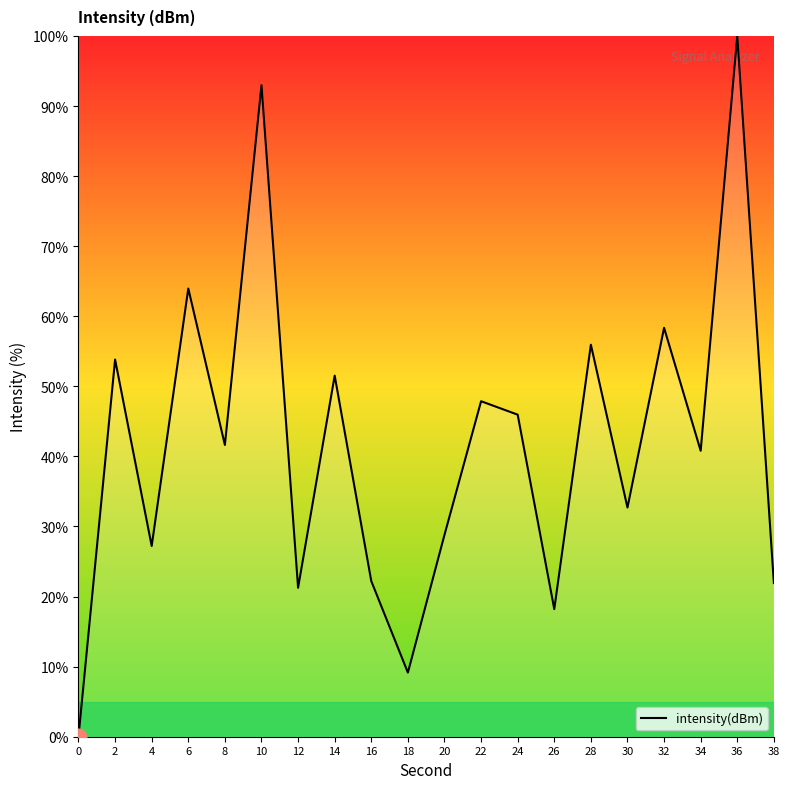

What is the greatest value displayed?

100.0